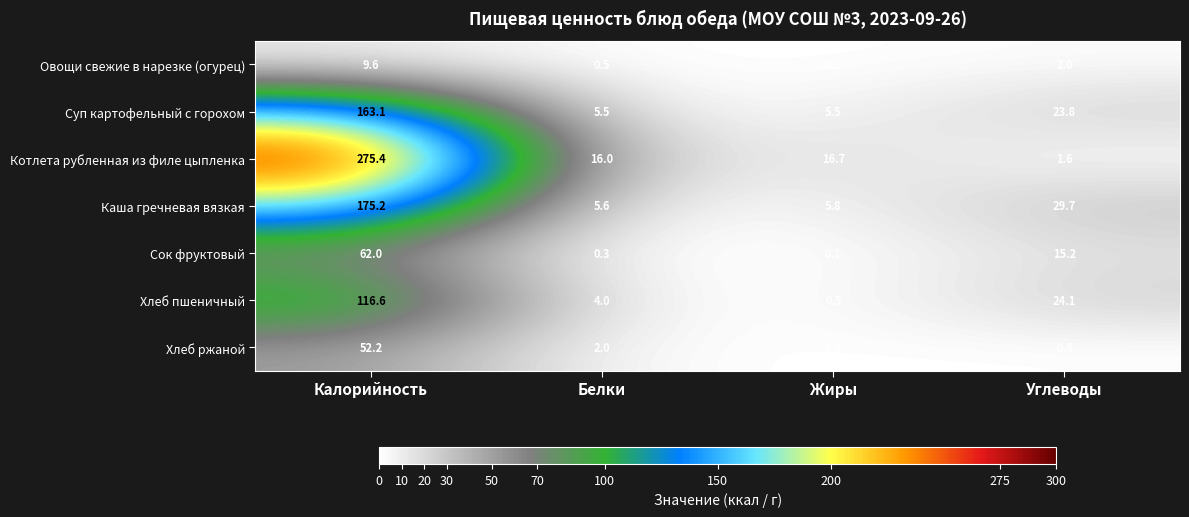

Between Белки and Жиры, which series saw the biggest shift?

Хлеб пшеничный